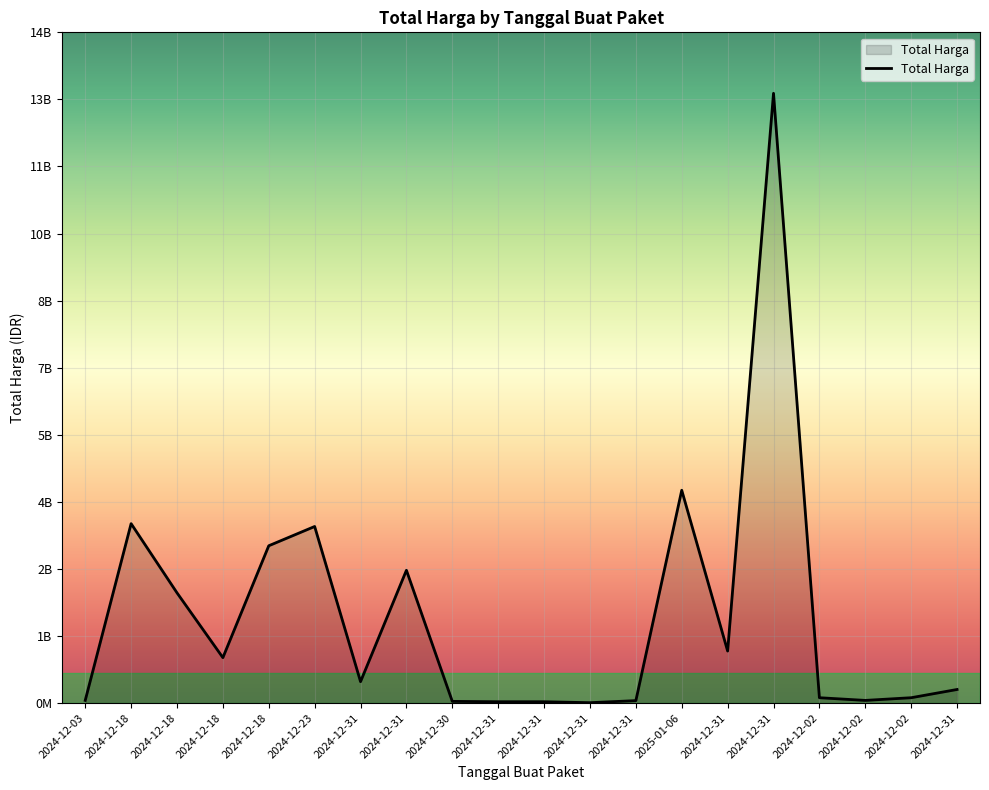

Does the chart have visible grid lines?

Yes